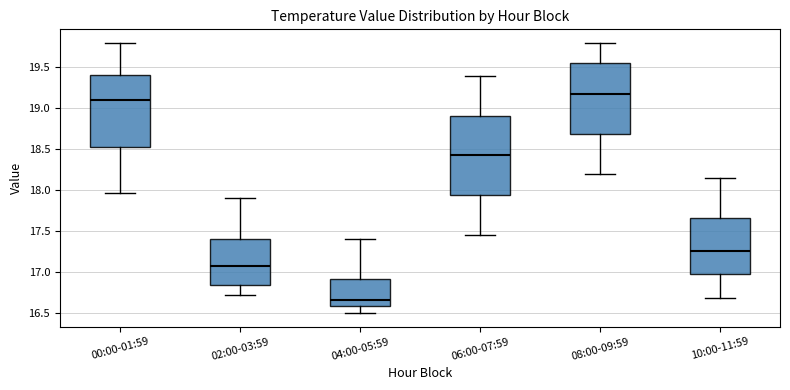

Reading left to right, read every box against the y-axis: the position of its median line, the range the box covers, and the ends of its whiskers. The values are not printed on the chart, so give them approximately, as read against the axis.

00:00-01:59: median 19.10, box 18.55 to 19.40, whiskers 17.95 to 19.80
02:00-03:59: median 17.10, box 16.85 to 17.40, whiskers 16.70 to 17.90
04:00-05:59: median 16.65, box 16.60 to 16.90, whiskers 16.50 to 17.40
06:00-07:59: median 18.45, box 17.95 to 18.90, whiskers 17.45 to 19.40
08:00-09:59: median 19.20, box 18.70 to 19.55, whiskers 18.20 to 19.80
10:00-11:59: median 17.25, box 16.95 to 17.65, whiskers 16.70 to 18.15